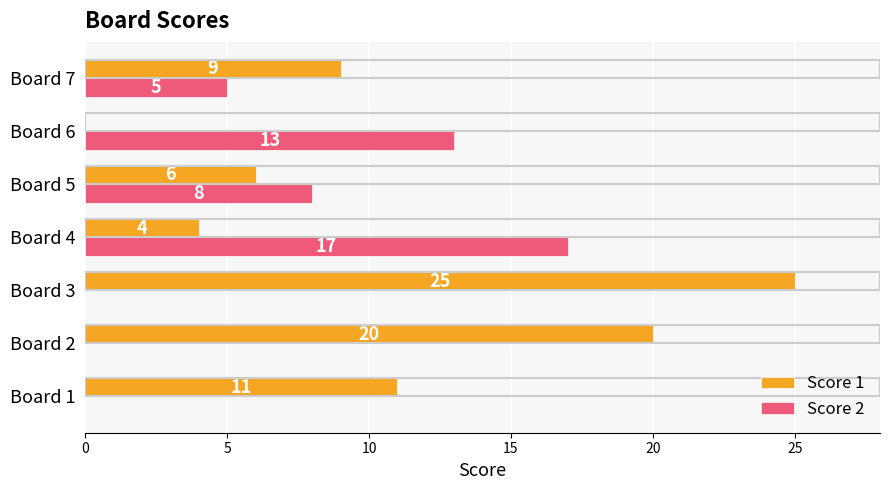

How many Score 2 values are between 0 and 13?

6